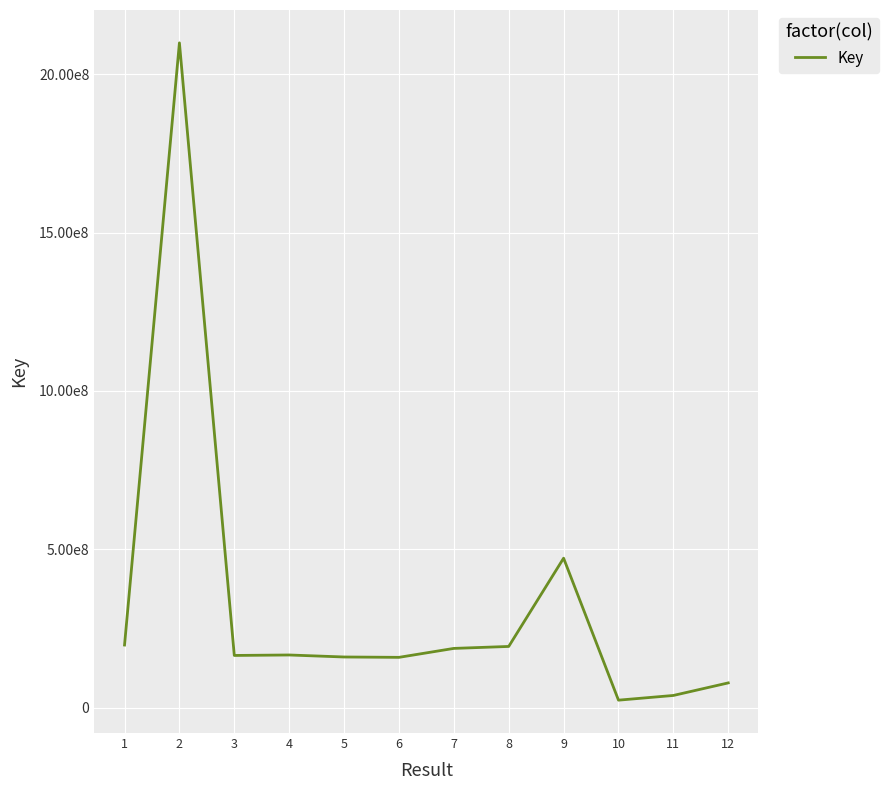

Does the chart have visible grid lines?

Yes